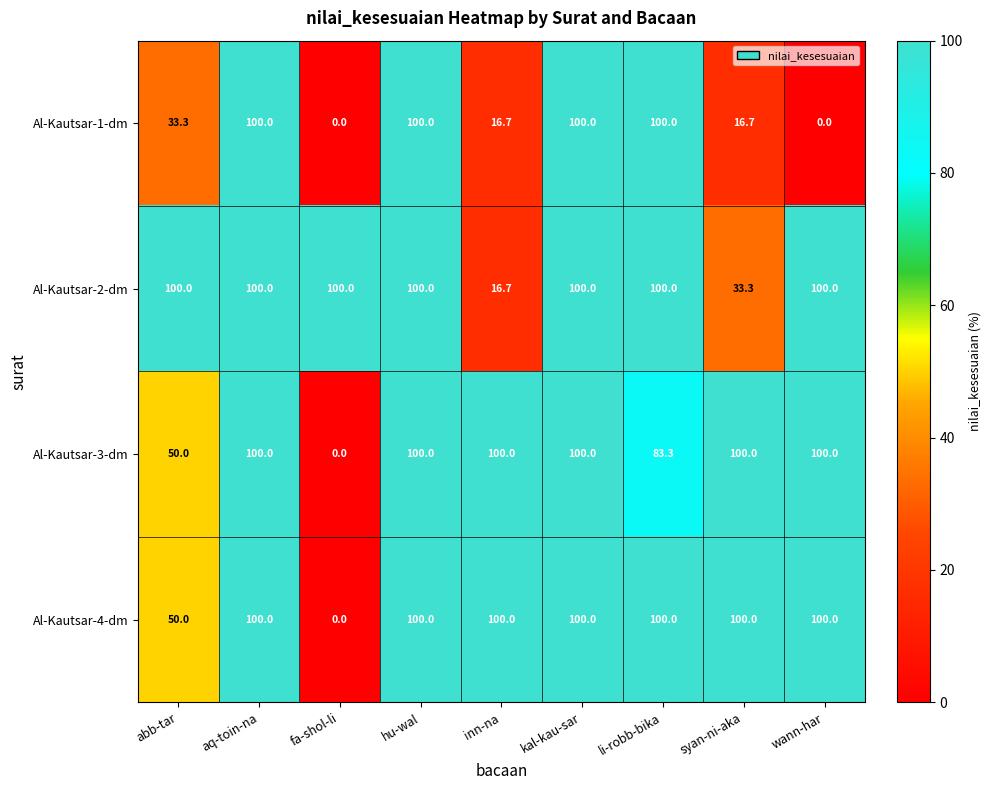

How many categories are shown in the chart?

9